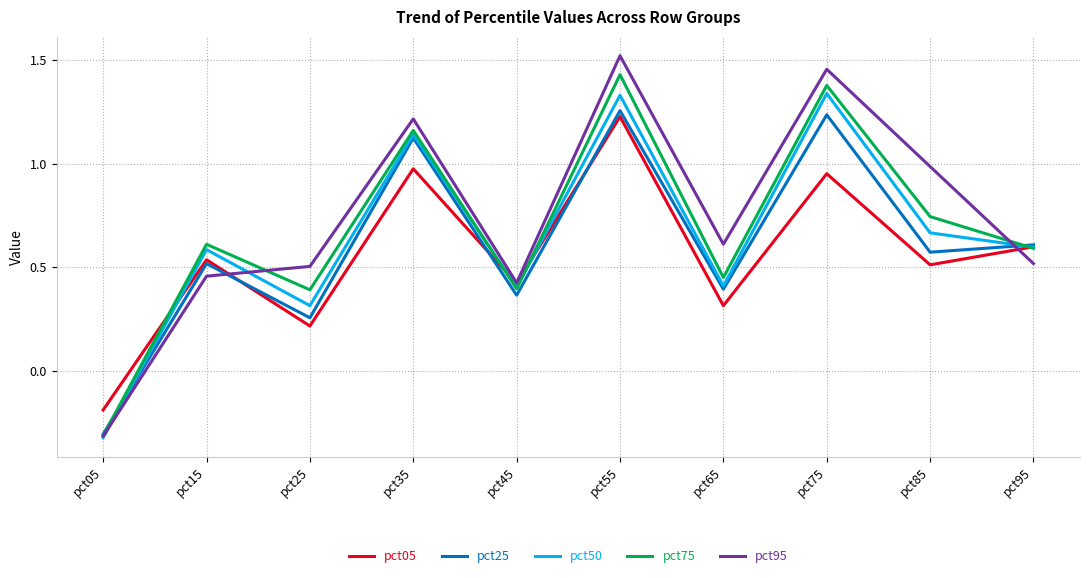

In pct95, how many points are higher than both neighbors (excluding endpoints)?

3